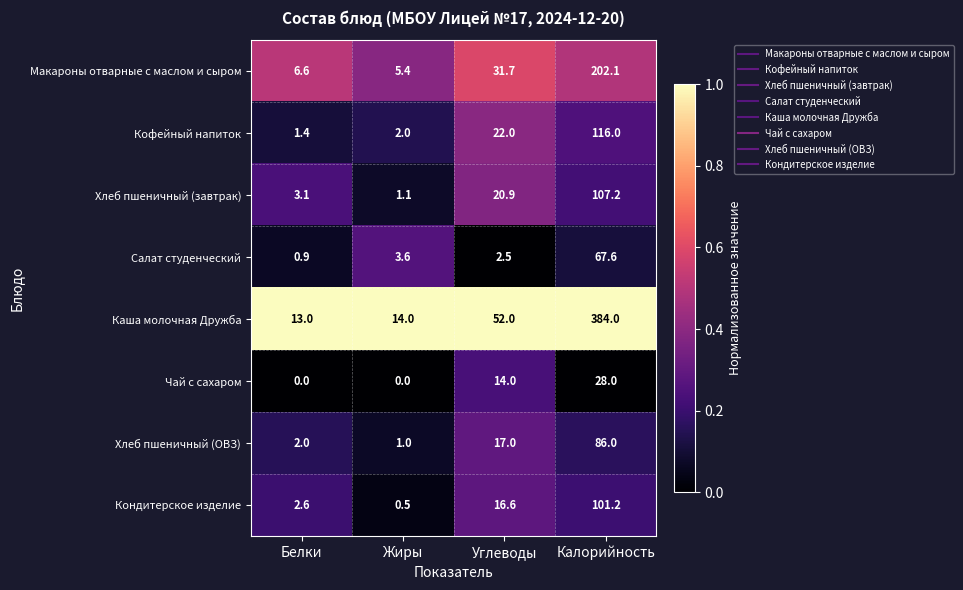

At which category does the chart reach its peak across all series?

Калорийность